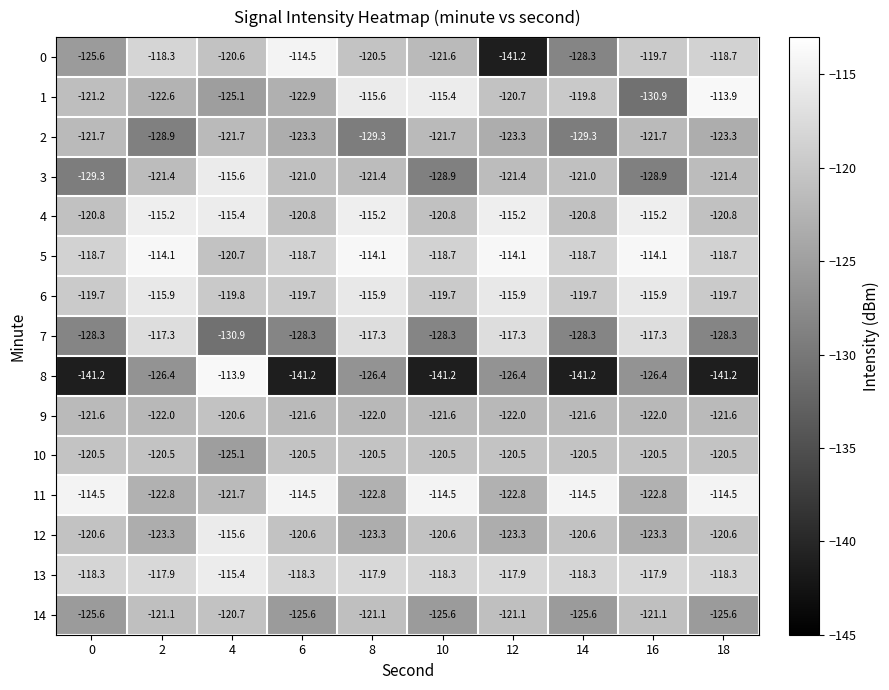

Which series has the largest total across all categories?

5